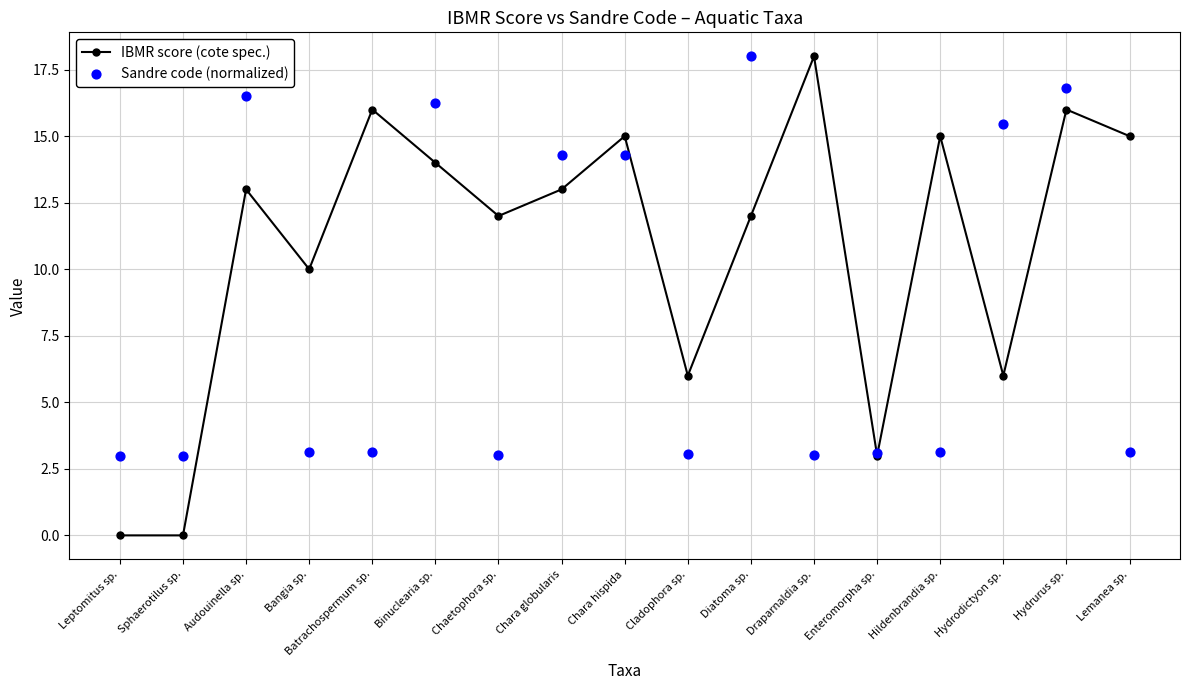

Which series reaches the minimum Y coordinate?

IBMR score (cote spec.)